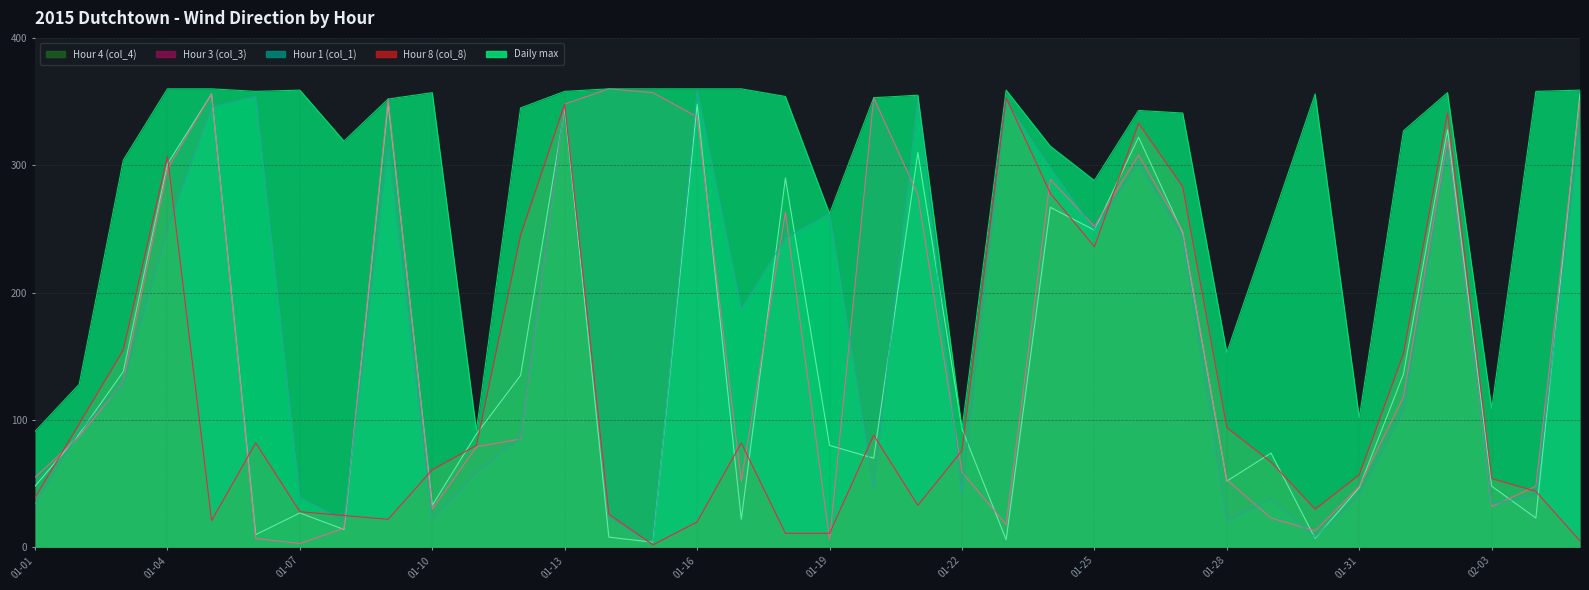

At which category does the chart reach its minimum across all series?

2015-01-15